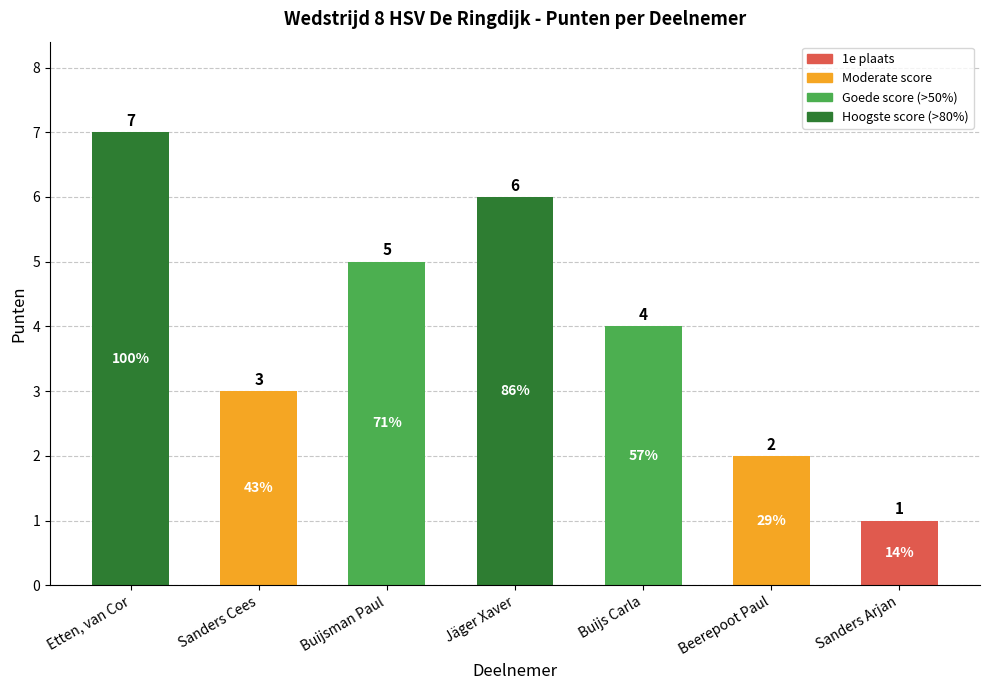

Reading right to left, what are all the values shown in this chart?

Sanders Arjan=1	Beerepoot Paul=2	Buijs Carla=4	Jäger Xaver=6	Buijsman Paul=5	Sanders Cees=3	Etten, van Cor=7